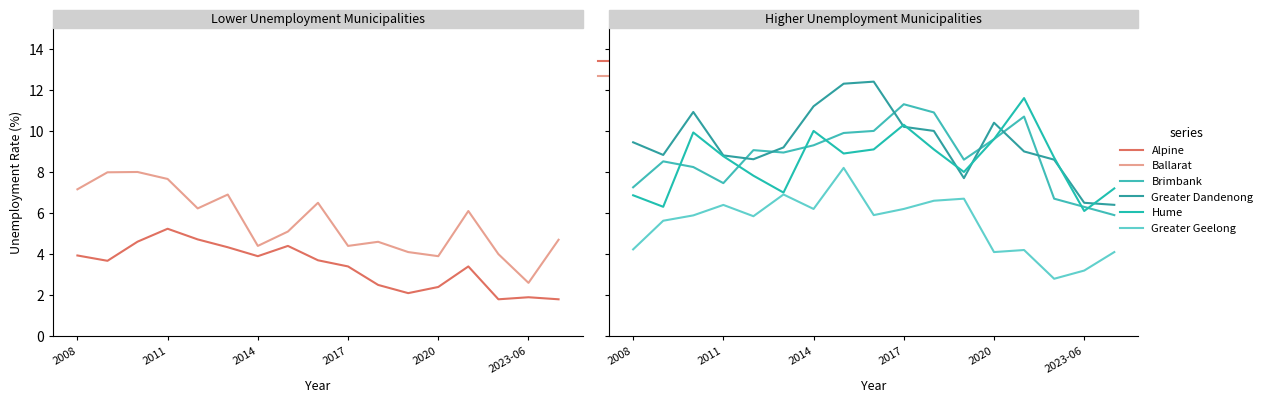

Does the chart have visible grid lines?

No